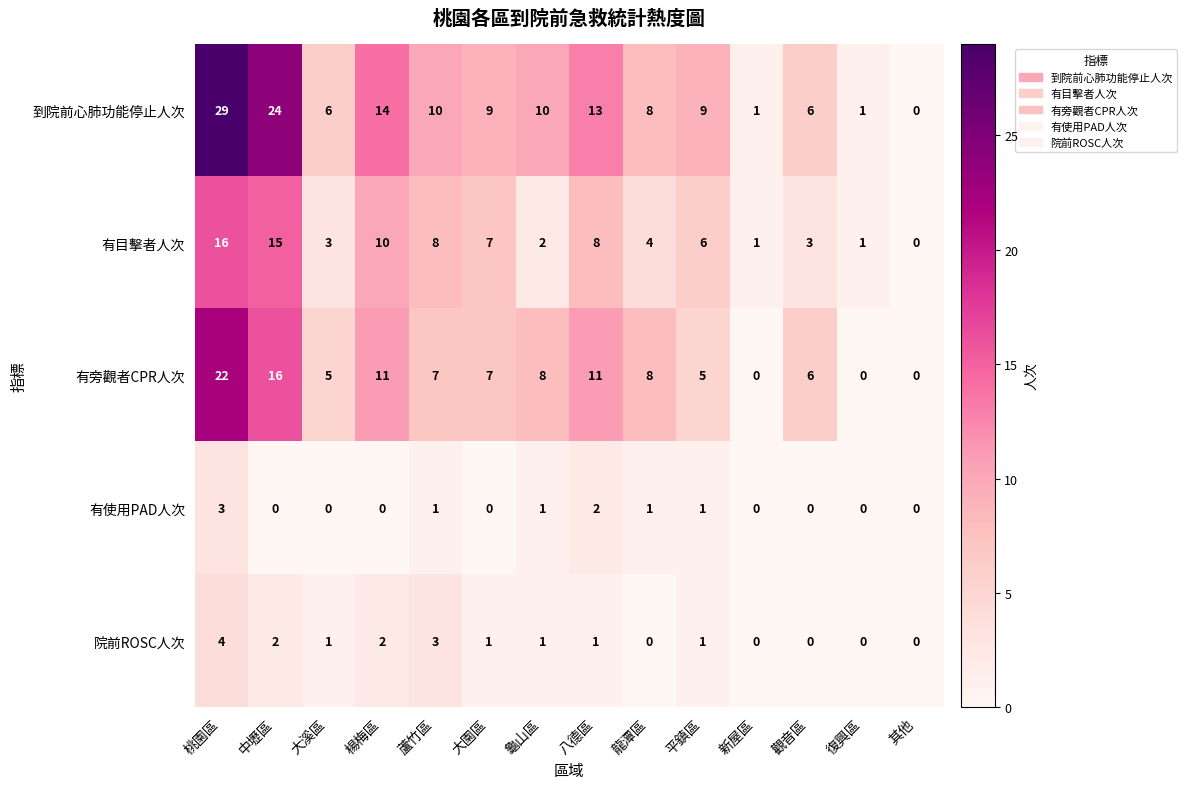

The value of 有目擊者人次 at 其他 is 0. True or false?

True